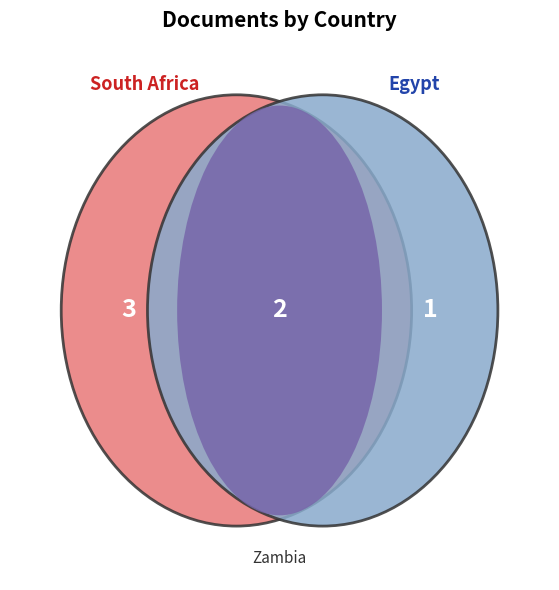

What is the change in value from Egypt to Zambia?

-1